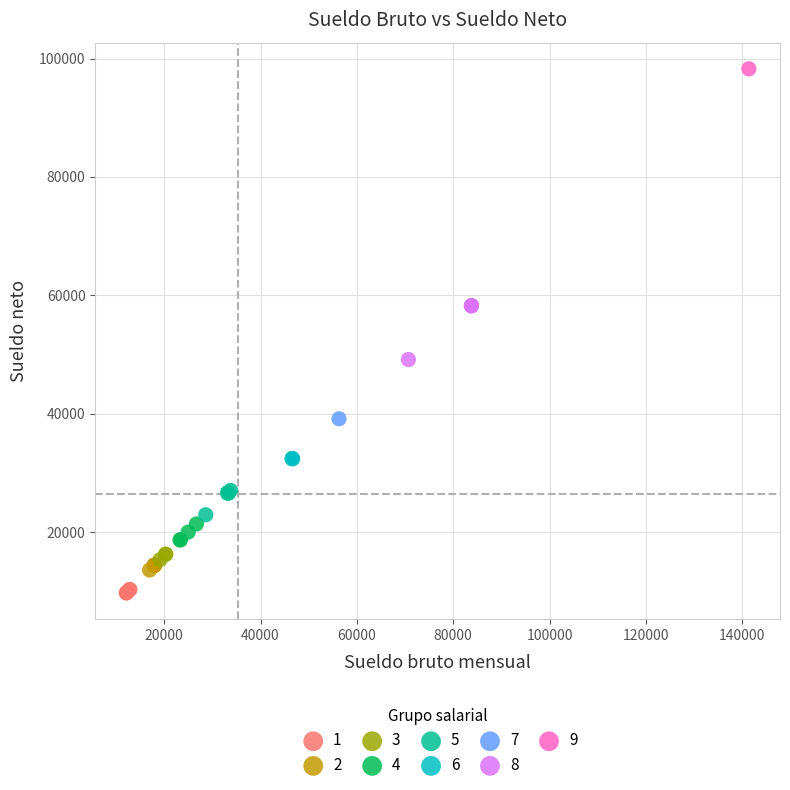

What are all the series names shown in the legend?

1, 2, 3, 4, 5, 6, 7, 8, 9